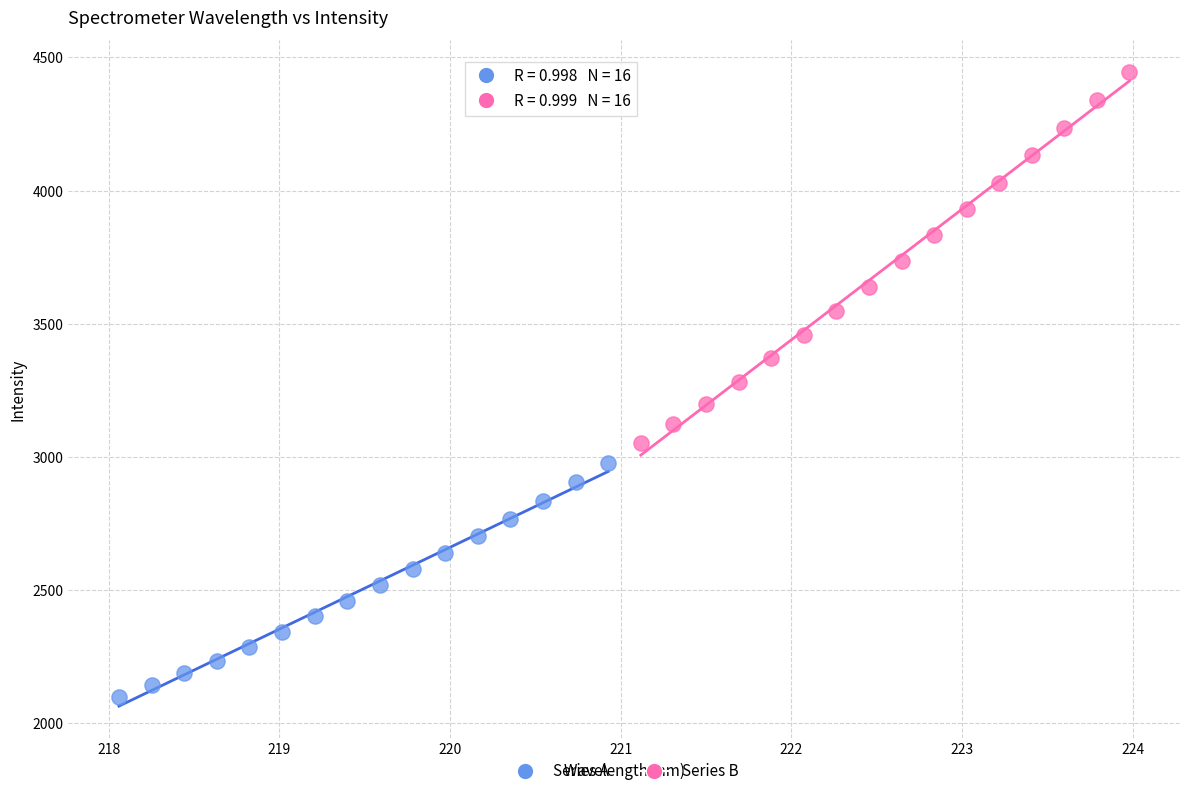

Which series contains the lowest Y value?

Series A